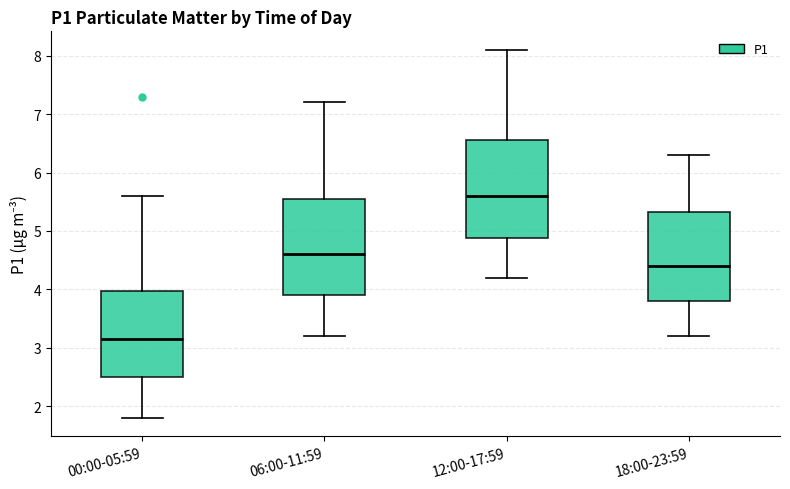

Where does the upper whisker of the box for 06:00-11:59 end on the y-axis? The values are not printed on the chart, so give them approximately, as read against the axis.

7.2